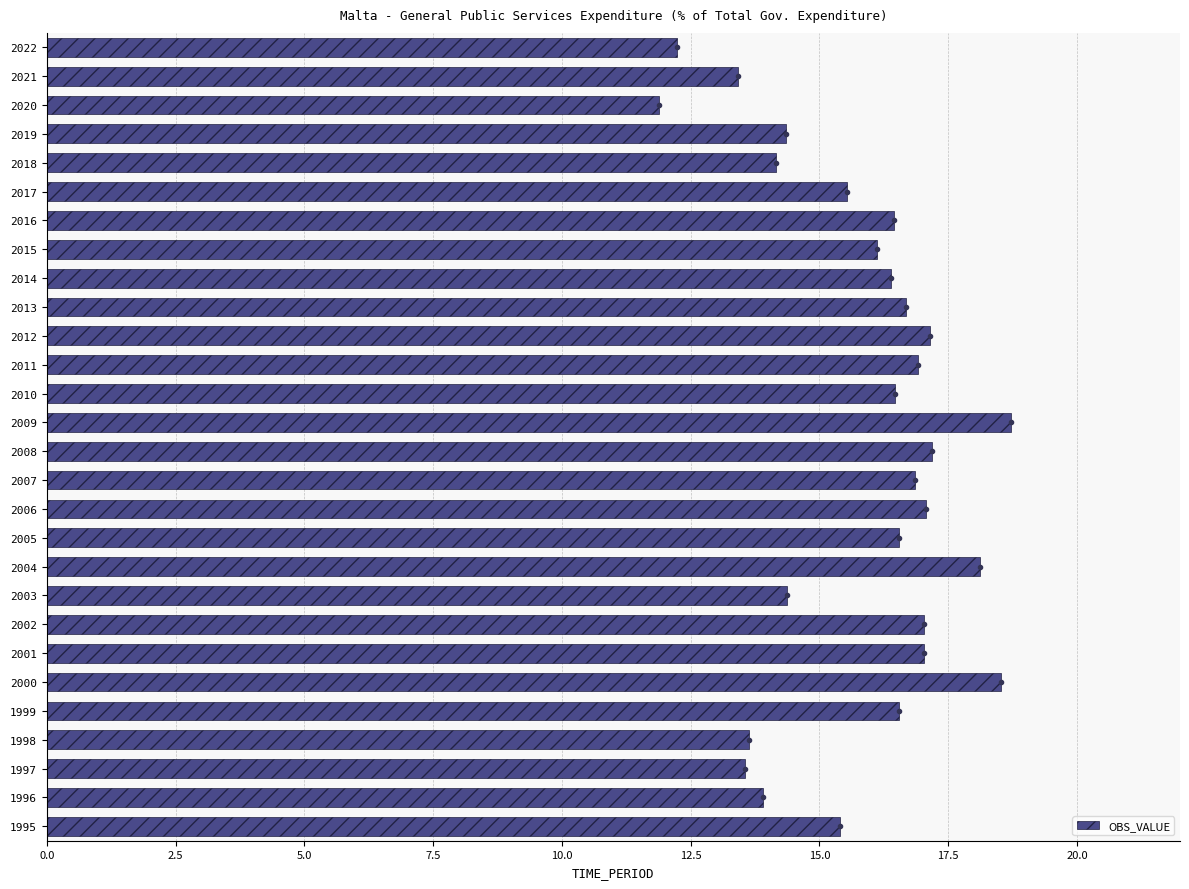

Which category has the lowest value across all series?

2020